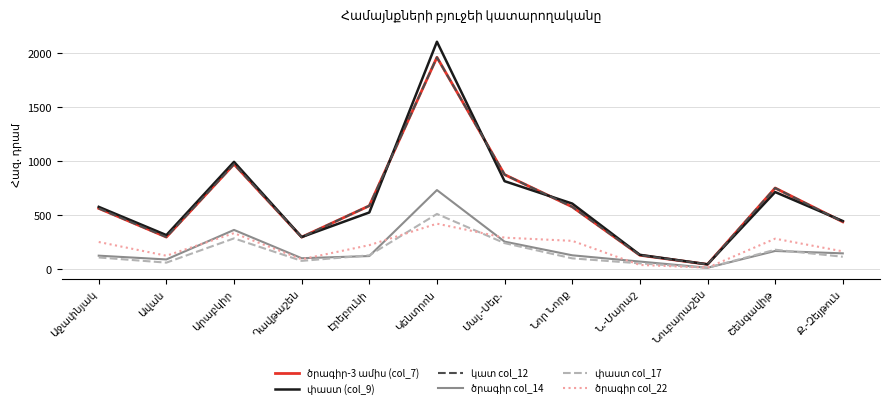

What is the label of the 1st point from the left?

Աջափնյակ